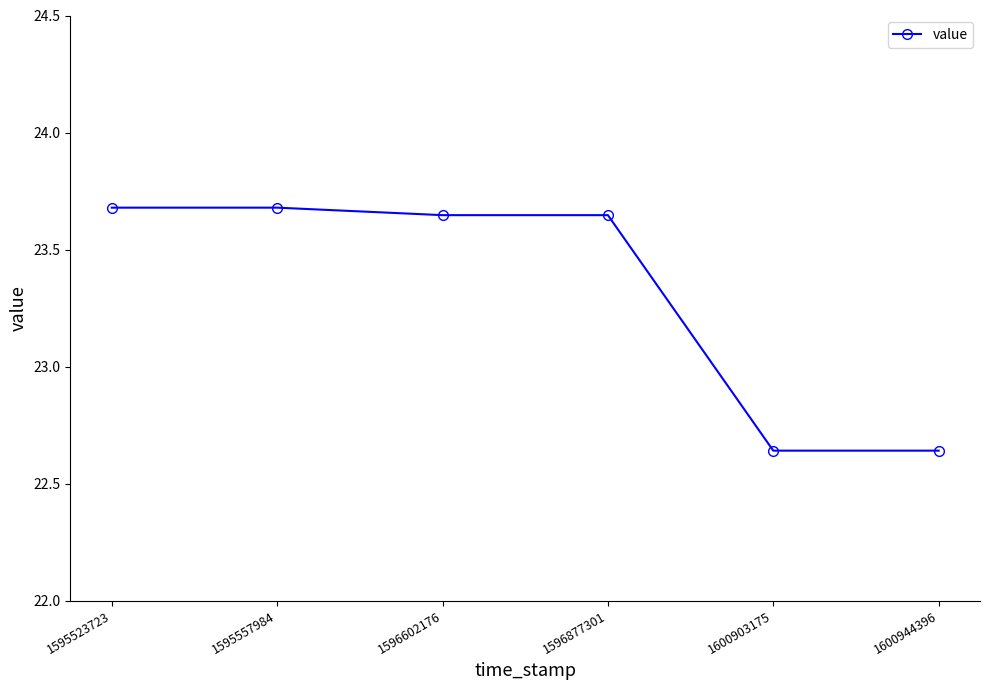

Is this an area chart (filled region under the line)?

No